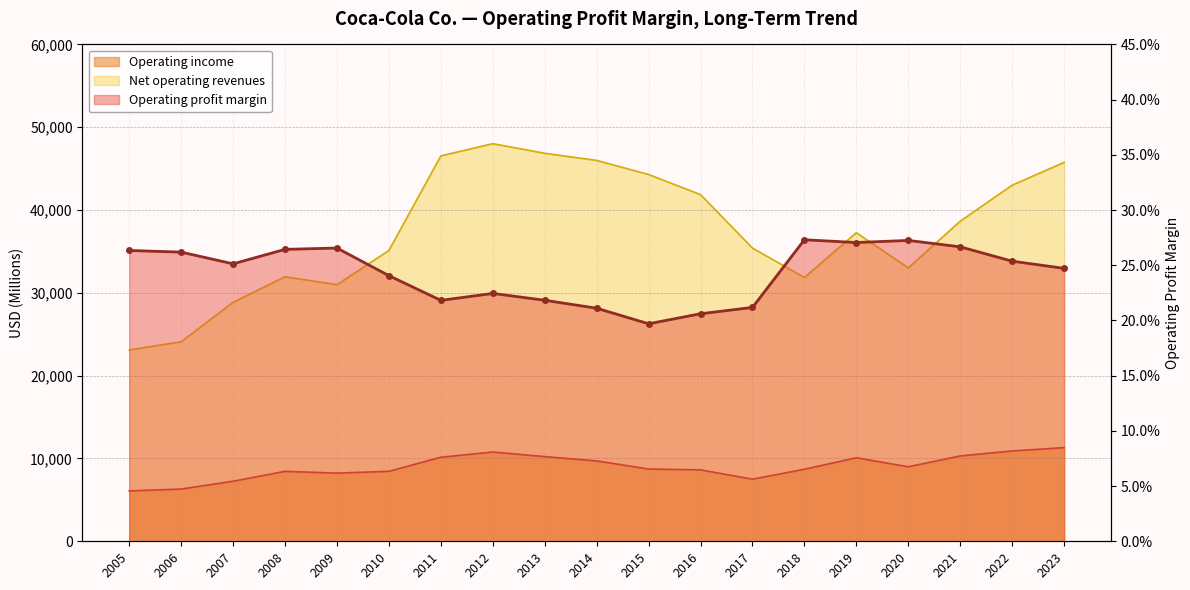

What is the difference between the maximum and minimum values in the Operating profit margin series?

0.1